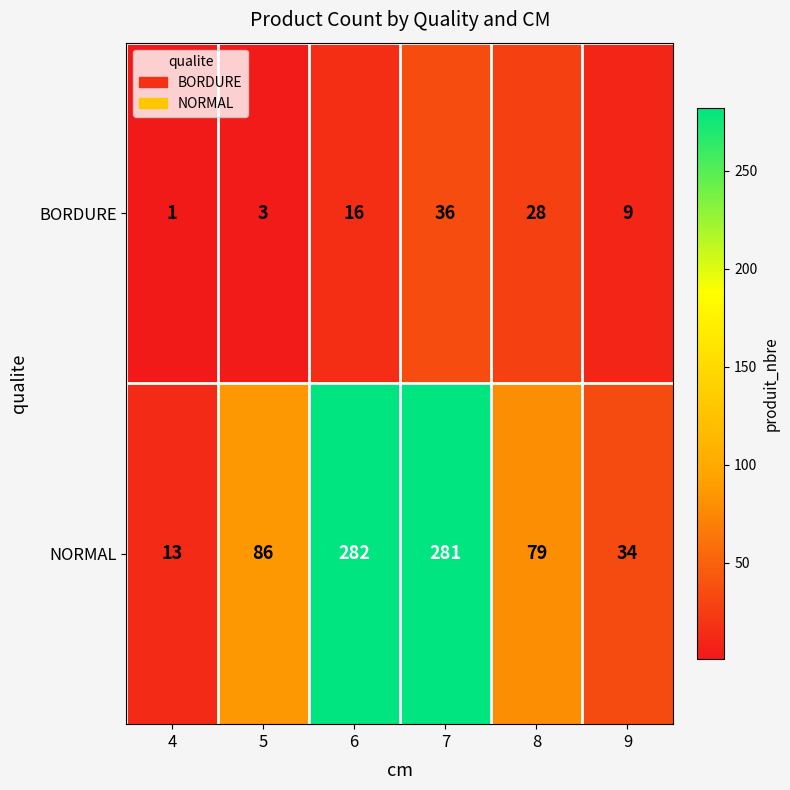

What is the sum of the BORDURE values at 7 and 4?

37